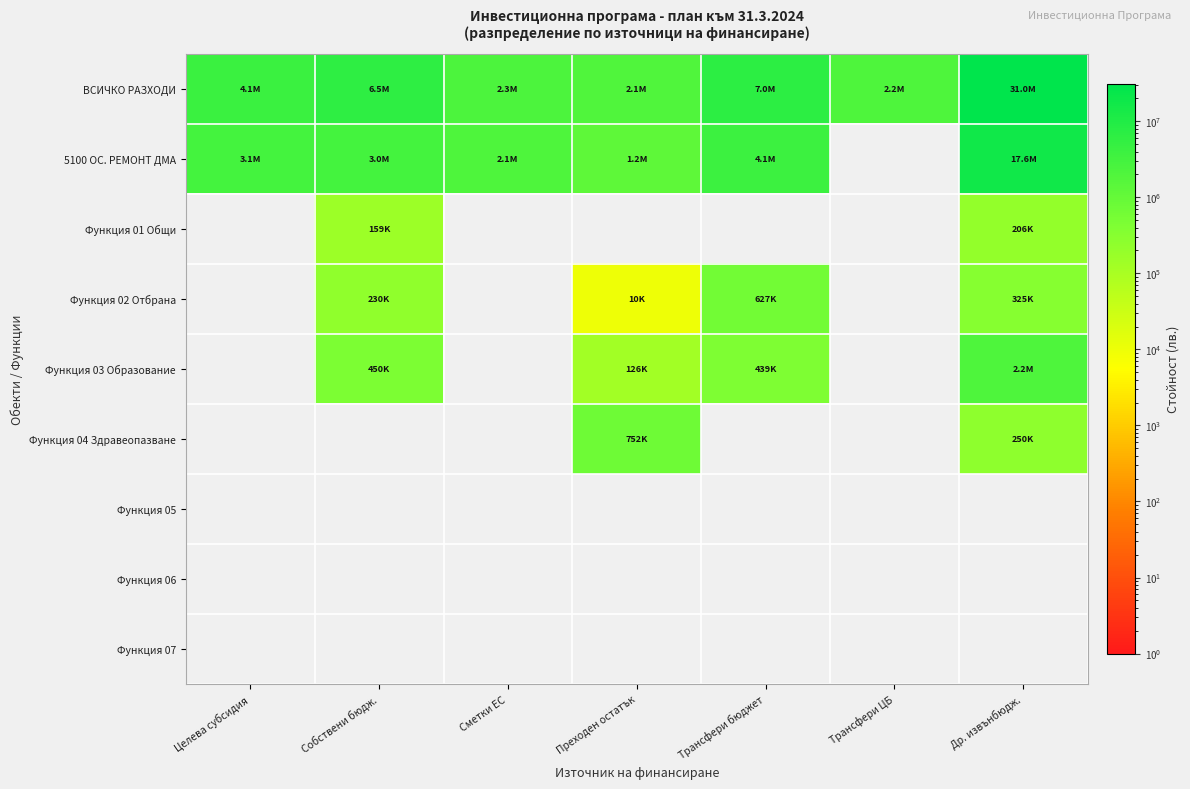

Reading left to right, extract all data points from this chart.

ВСИЧКО РАЗХОДИ: Целева субсидия=4128600	Собствени бюдж.=6530348	Сметки ЕС=2347825	Преходен остатък=2070462	Трансфери бюджет=7015456	Трансфери ЦБ=2179821	Др. извънбюдж.=30983711
5100 ОС. РЕМОНТ ДМА: Целева субсидия=3078829	Собствени бюдж.=3026919	Сметки ЕС=2110804	Преходен остатък=1223031	Трансфери бюджет=4059480	Трансфери ЦБ=0	Др. извънбюдж.=17632925
Функция 01 Общи: Целева субсидия=0	Собствени бюдж.=158917	Сметки ЕС=0	Преходен остатък=0	Трансфери бюджет=0	Трансфери ЦБ=0	Др. извънбюдж.=206360
Функция 02 Отбрана: Целева субсидия=0	Собствени бюдж.=229789	Сметки ЕС=0	Преходен остатък=10000	Трансфери бюджет=626657	Трансфери ЦБ=0	Др. извънбюдж.=324700
Функция 03 Образование: Целева субсидия=0	Собствени бюдж.=450258	Сметки ЕС=0	Преходен остатък=126441	Трансфери бюджет=438842	Трансфери ЦБ=0	Др. извънбюдж.=2173408
Функция 04 Здравеопазване: Целева субсидия=0	Собствени бюдж.=0	Сметки ЕС=0	Преходен остатък=751869	Трансфери бюджет=0	Трансфери ЦБ=0	Др. извънбюдж.=250000
Функция 05: Целева субсидия=0	Собствени бюдж.=0	Сметки ЕС=0	Преходен остатък=0	Трансфери бюджет=0	Трансфери ЦБ=0	Др. извънбюдж.=0
Функция 06: Целева субсидия=0	Собствени бюдж.=0	Сметки ЕС=0	Преходен остатък=0	Трансфери бюджет=0	Трансфери ЦБ=0	Др. извънбюдж.=0
Функция 07: Целева субсидия=0	Собствени бюдж.=0	Сметки ЕС=0	Преходен остатък=0	Трансфери бюджет=0	Трансфери ЦБ=0	Др. извънбюдж.=0